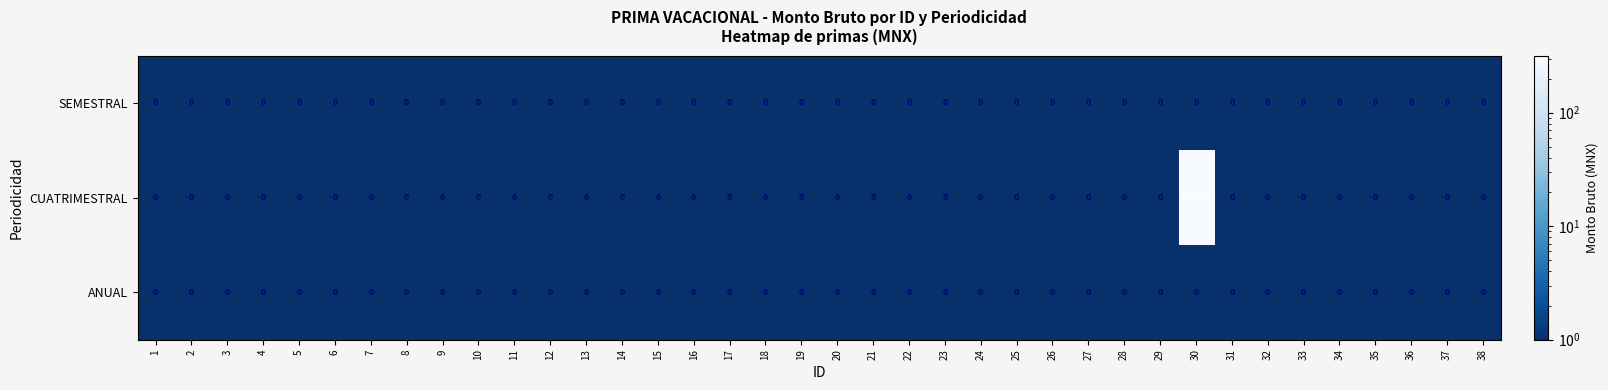

Which series has the largest total across all categories?

CUATRIMESTRAL